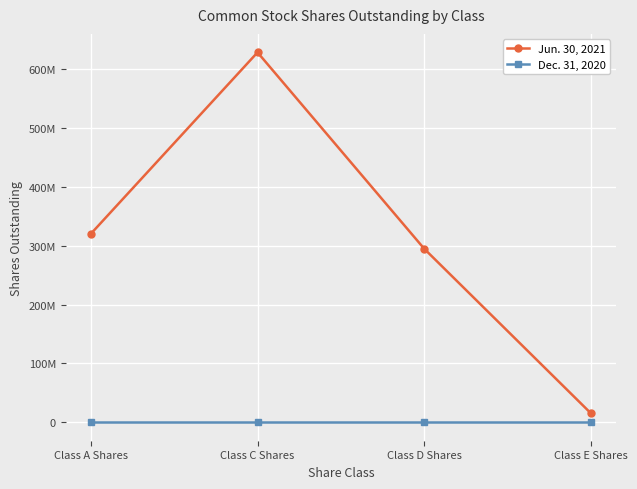

What is the approximate value of Jun. 30, 2021 at Class D Shares?

294656373